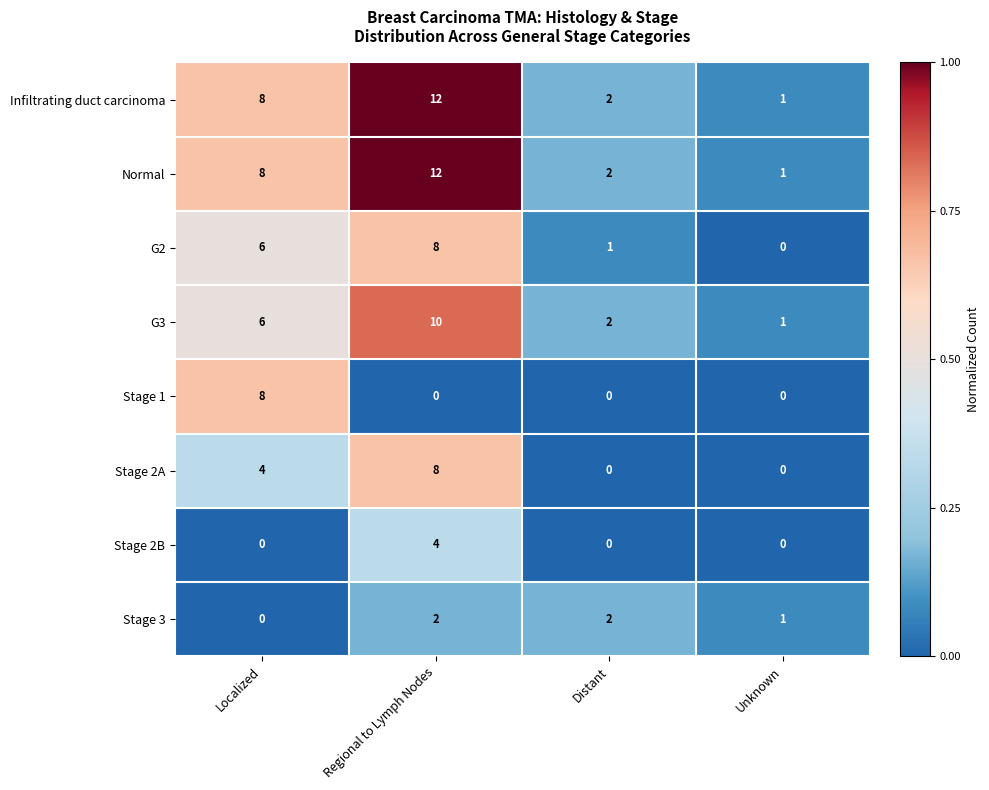

What is the difference between the maximum and minimum values in the Stage 2A series?

8